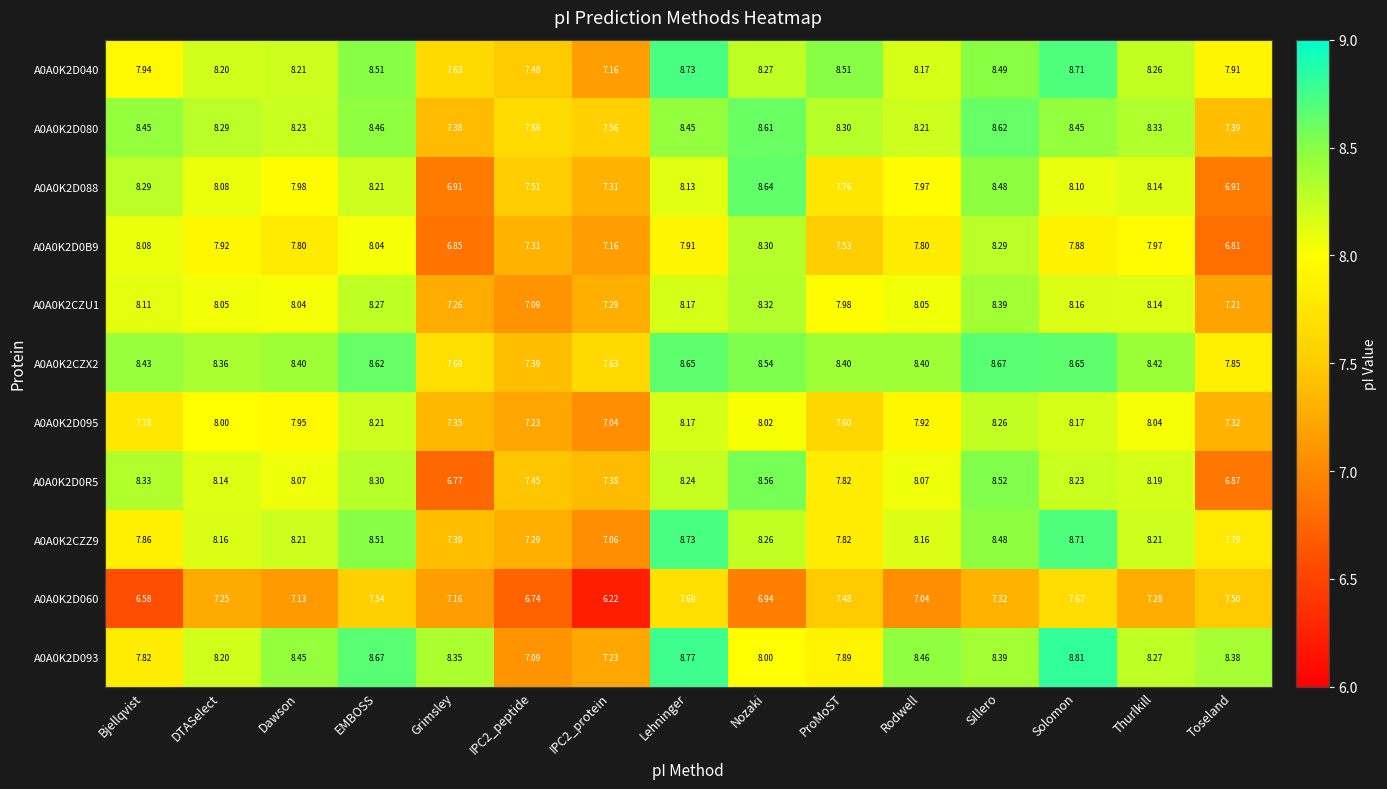

Which series has the largest total across all categories?

A0A0K2CZX2